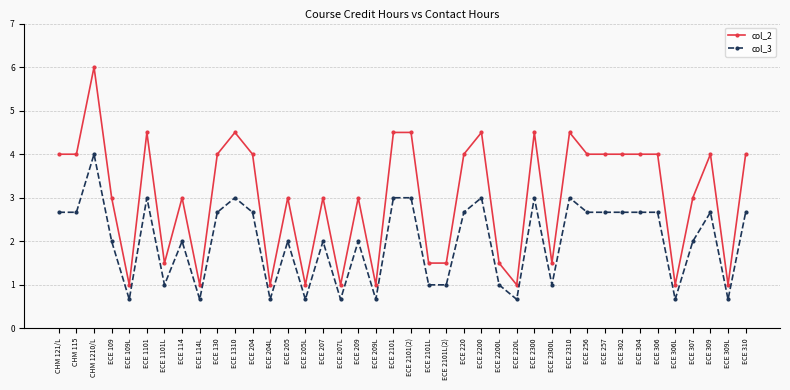

True or false: col_3 and col_2 intersect in this chart.

False